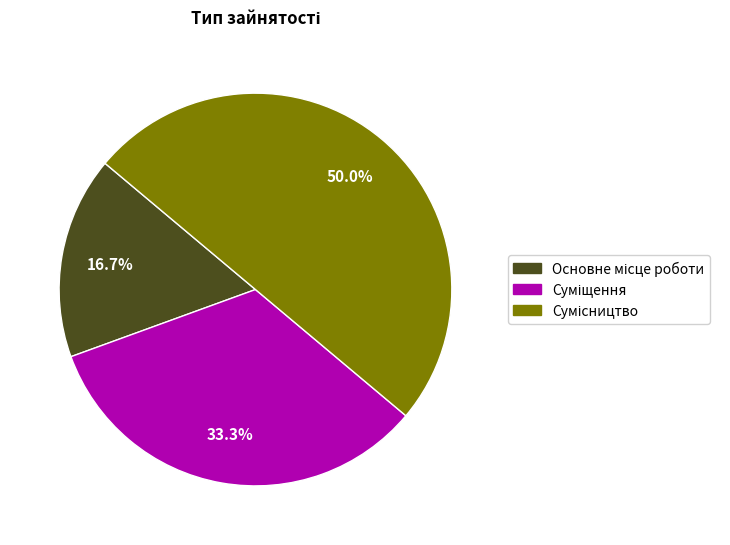

Which slice is the largest?

Сумісництво